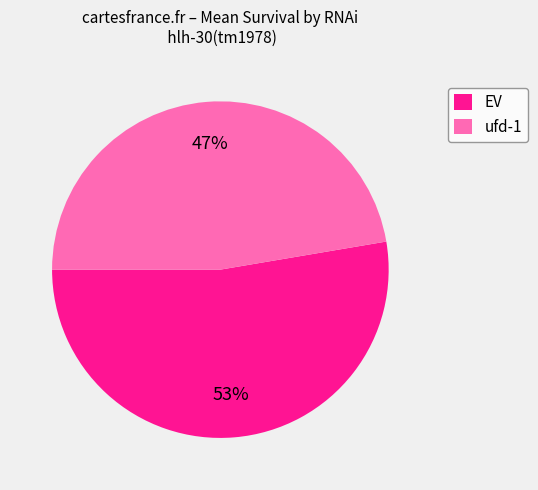

Does ufd-1 account for over 50% of the chart?

No